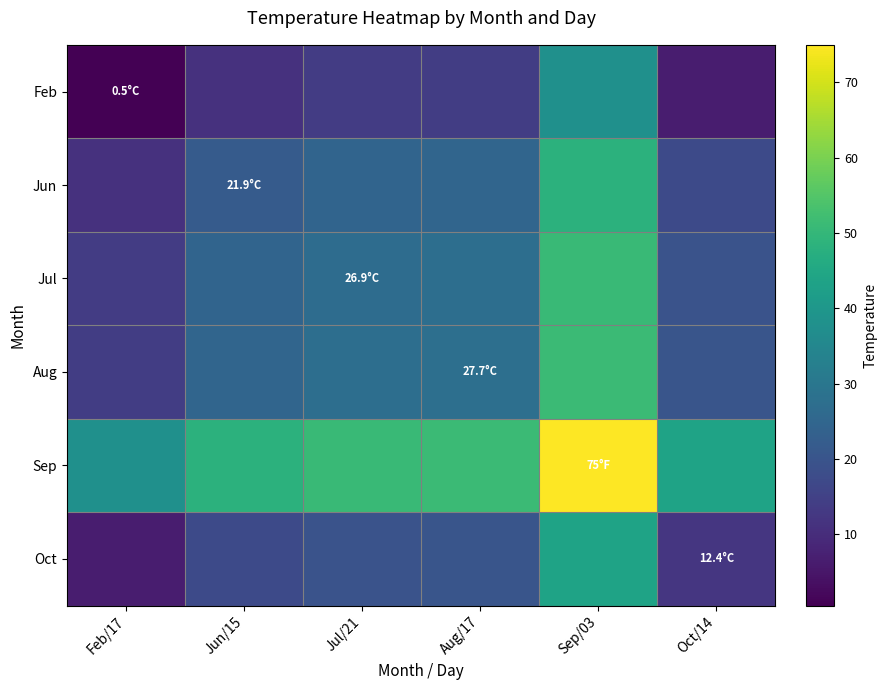

Reading left to right, transcribe all the data shown in this chart.

Feb: Feb/17=0.5	Jun/15=11.2	Jul/21=13.7	Aug/17=14.1	Sep/03=37.8	Oct/14=6.5
Jun: Feb/17=11.2	Jun/15=21.9	Jul/21=24.4	Aug/17=24.8	Sep/03=48.5	Oct/14=17.1
Jul: Feb/17=13.7	Jun/15=24.4	Jul/21=26.9	Aug/17=27.3	Sep/03=51.0	Oct/14=19.6
Aug: Feb/17=14.1	Jun/15=24.8	Jul/21=27.3	Aug/17=27.7	Sep/03=51.4	Oct/14=20.1
Sep: Feb/17=37.8	Jun/15=48.5	Jul/21=51.0	Aug/17=51.4	Sep/03=75.0	Oct/14=43.7
Oct: Feb/17=6.5	Jun/15=17.1	Jul/21=19.6	Aug/17=20.1	Sep/03=43.7	Oct/14=12.4